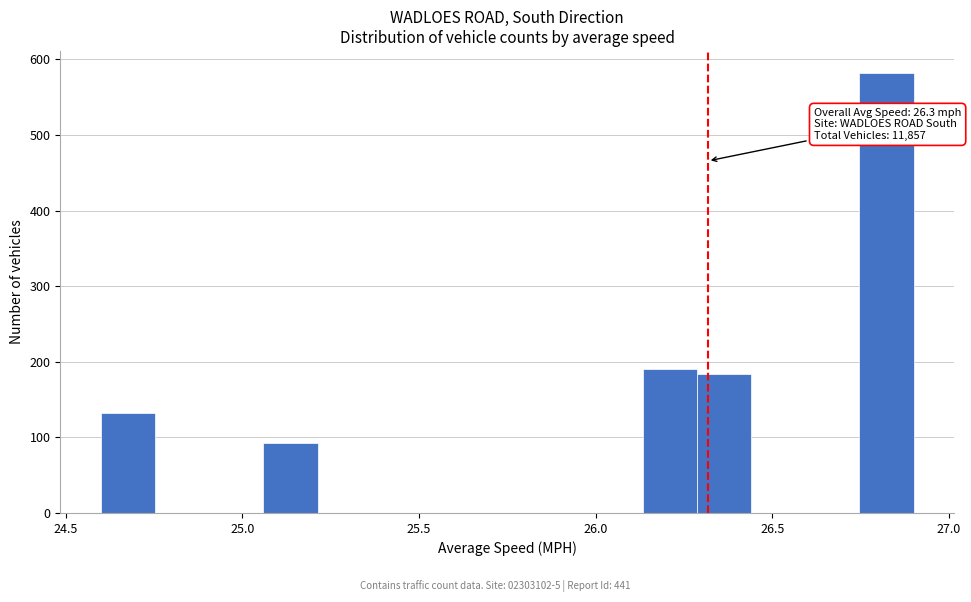

Around what value on the x-axis is the tallest bar? Give the approximate position of its centre, as read against the axis.

26.80